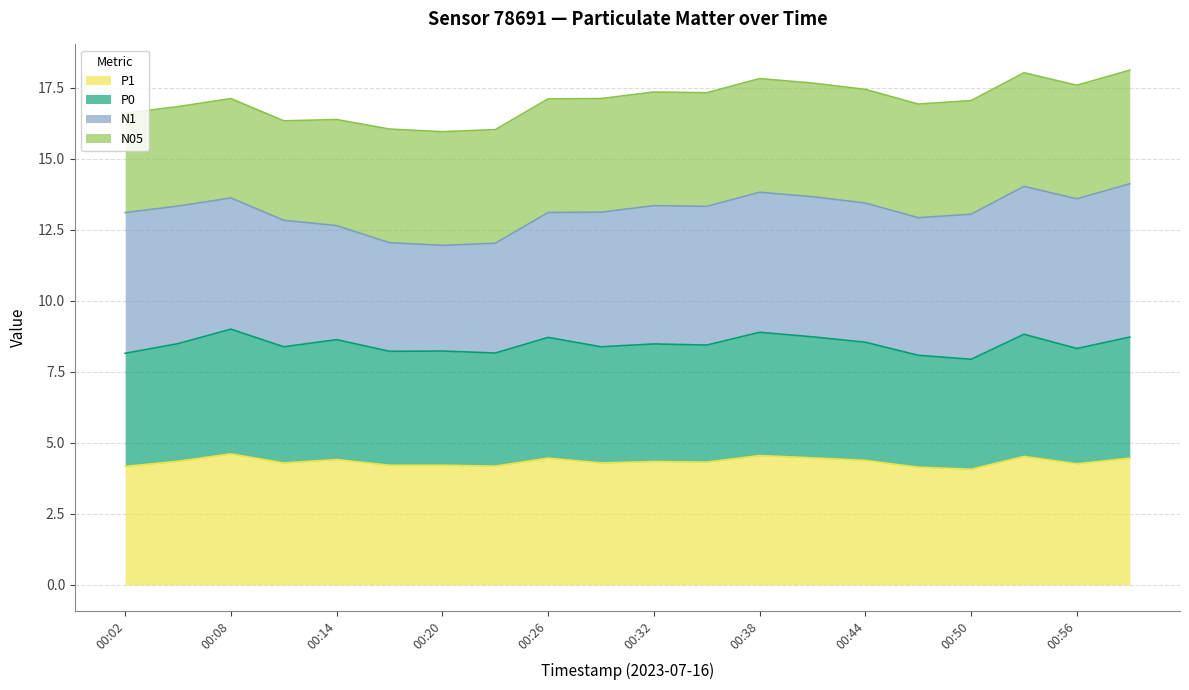

What is the total value across all series at 00:56?

17.6